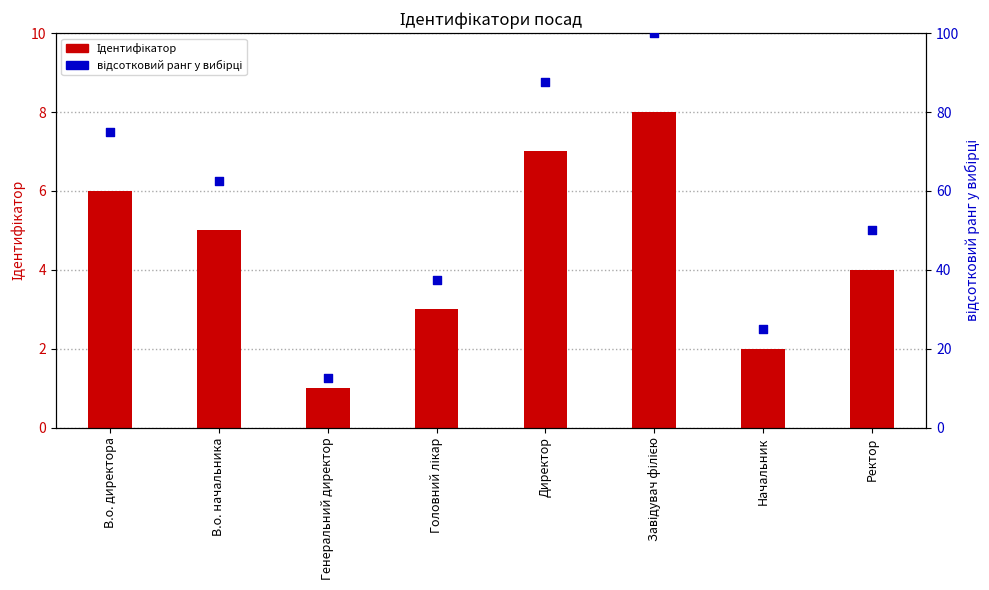

At which category is the sum across all series the highest?

Завідувач філією